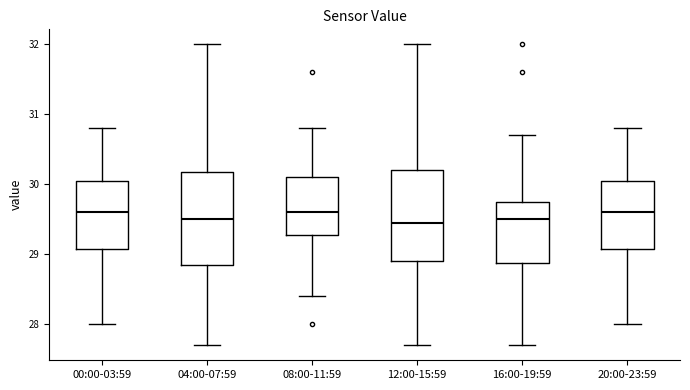

Reading left to right, read every box against the y-axis: the position of its median line, the range the box covers, and the ends of its whiskers. The values are not printed on the chart, so give them approximately, as read against the axis.

00:00-03:59: median 29.6, box 29.1 to 30.1, whiskers 28.0 to 30.8
04:00-07:59: median 29.5, box 28.9 to 30.2, whiskers 27.7 to 32.0
08:00-11:59: median 29.6, box 29.3 to 30.1, whiskers 28.4 to 30.8
12:00-15:59: median 29.5, box 28.9 to 30.2, whiskers 27.7 to 32.0
16:00-19:59: median 29.5, box 28.9 to 29.8, whiskers 27.7 to 30.7
20:00-23:59: median 29.6, box 29.1 to 30.1, whiskers 28.0 to 30.8